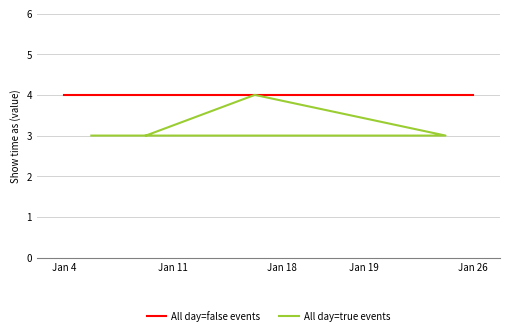

The chart shows a value of 3 at 19/1/2013. True or false?

True